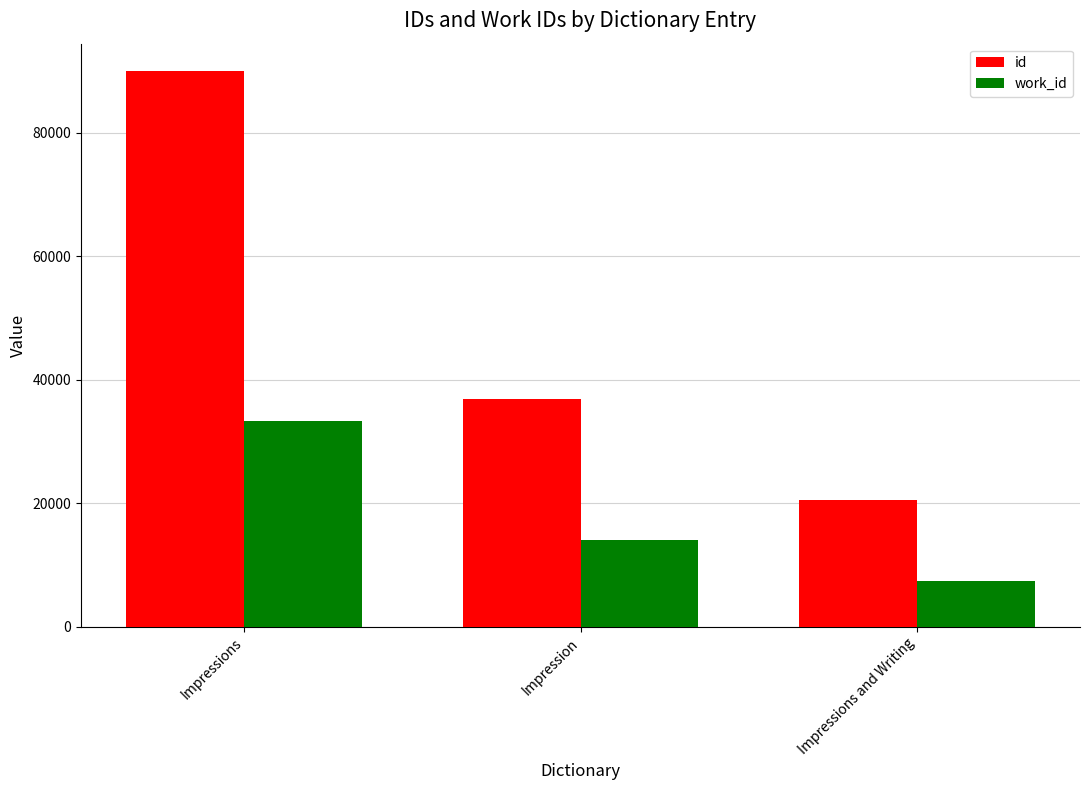

Does the chart contain any negative values?

No